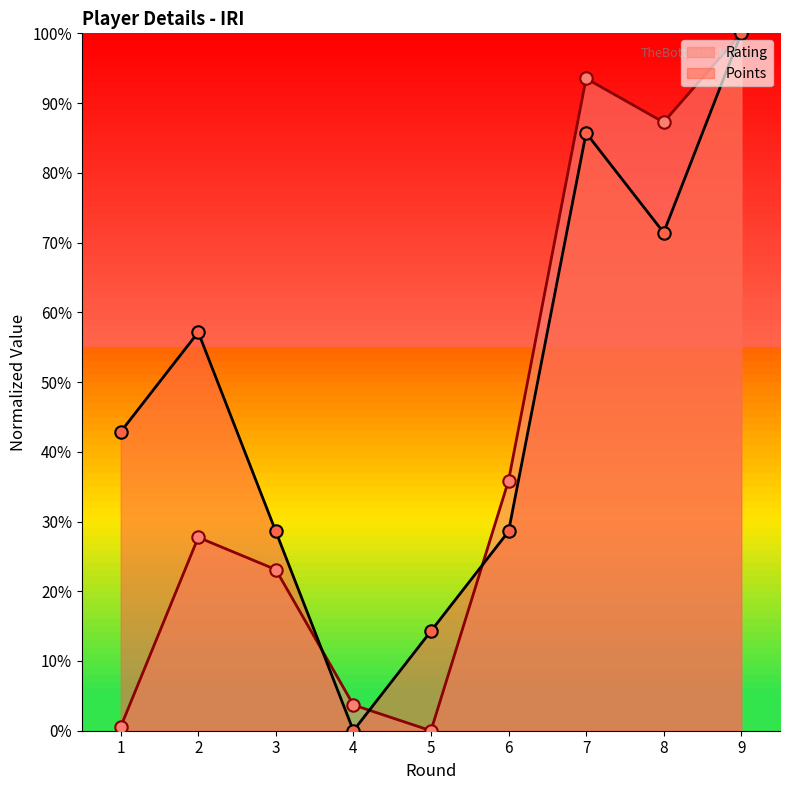

Which series reaches the minimum Y coordinate?

Rating